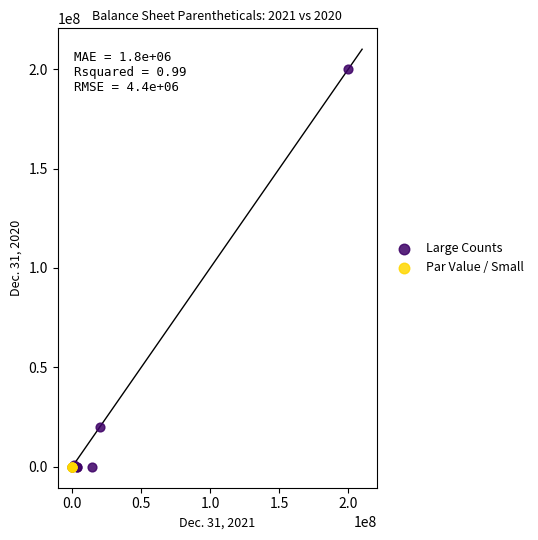

Which series has the widest spread of Y values?

Large Counts